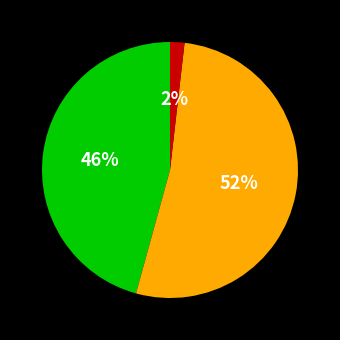

To the nearest percent, what is the average slice percentage?

33%